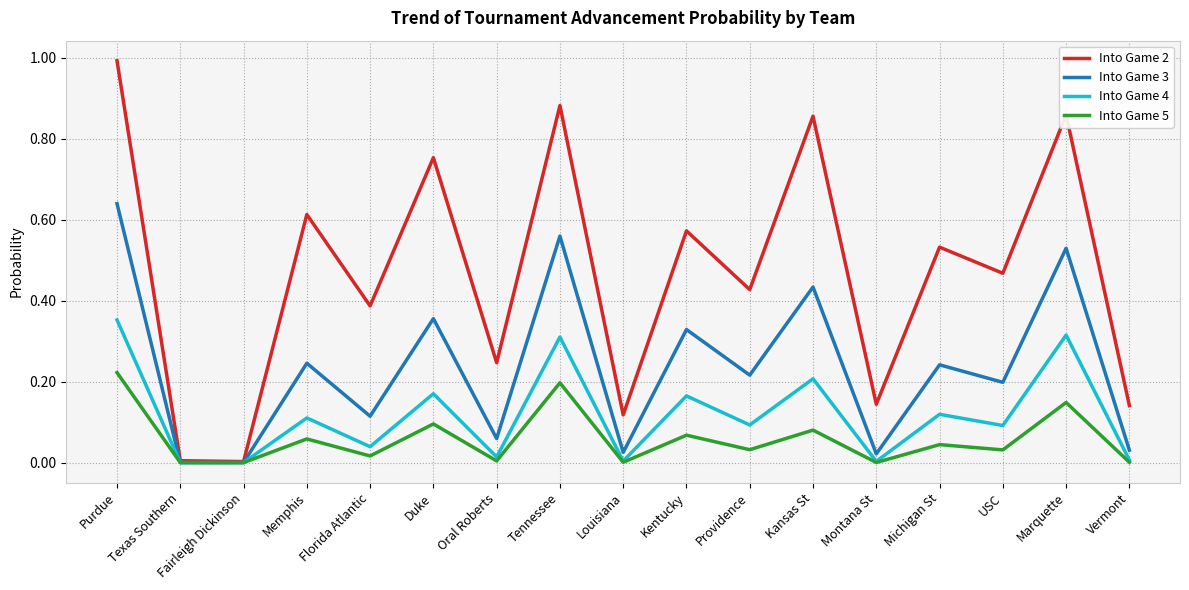

Rank the series by their maximum value, from lowest to highest.

Into Game 5, Into Game 4, Into Game 3, Into Game 2